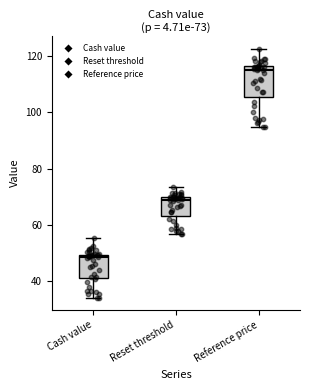

Comparing the boxes themselves (not the whiskers), which one is the tallest?

Reference price